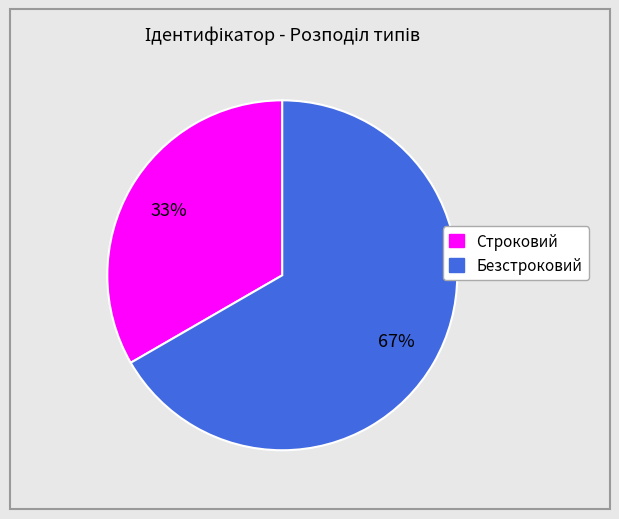

Does Безстроковий account for over 50% of the chart?

Yes